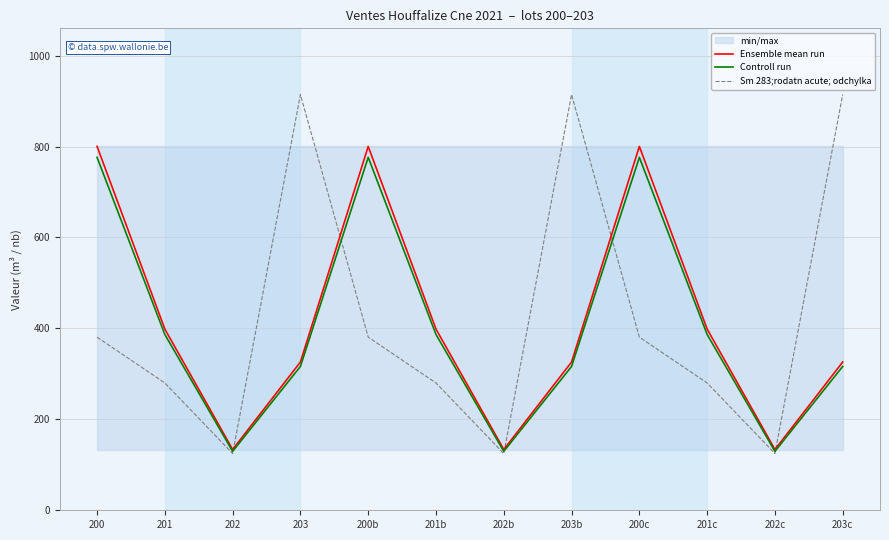

What is the sum of all Sm 283;rodatn acute; odchylka values?

5100.0